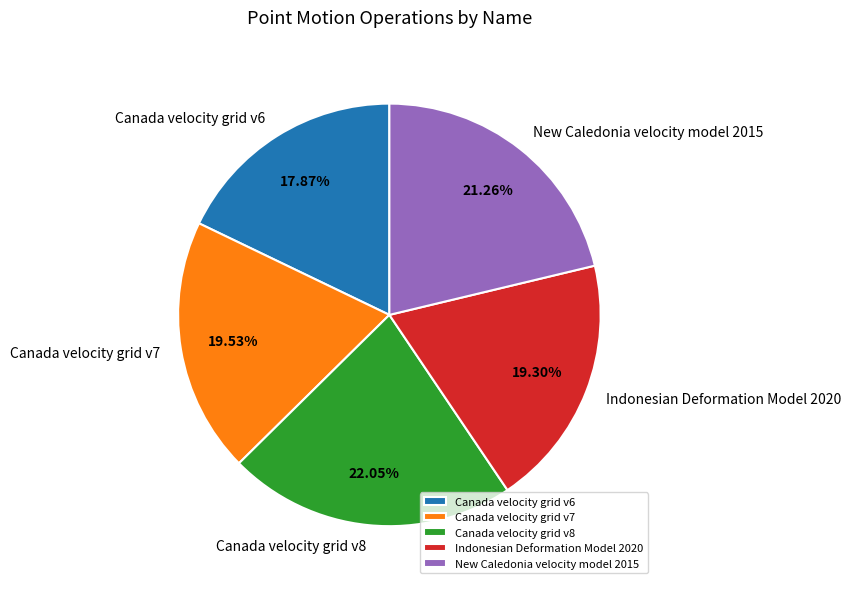

Is it true that Canada velocity grid v6 is 18% of the pie?

True